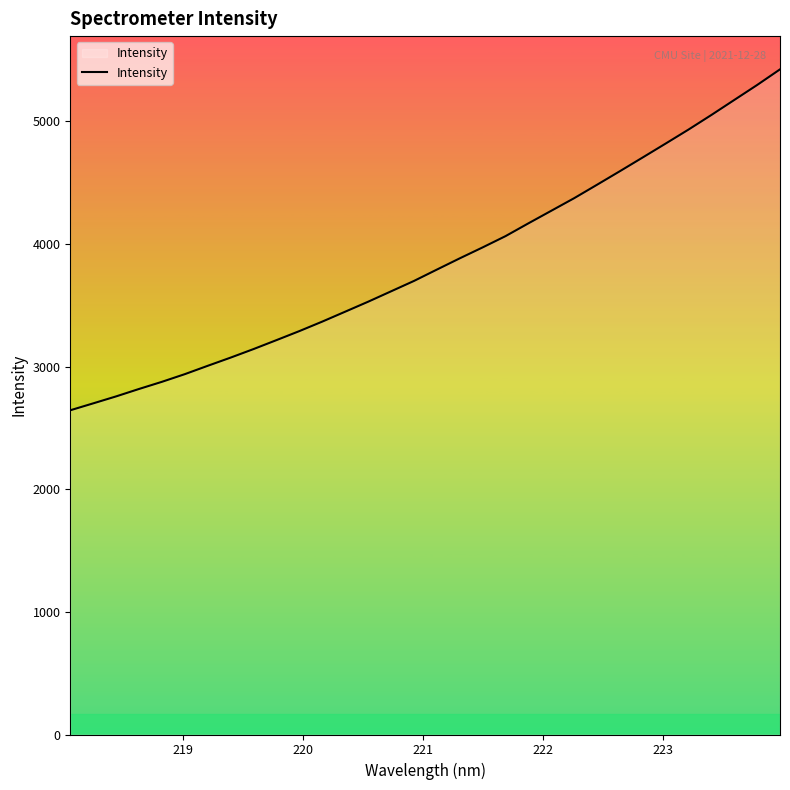

True or false: there are more than 1 points higher than both neighbors.

False